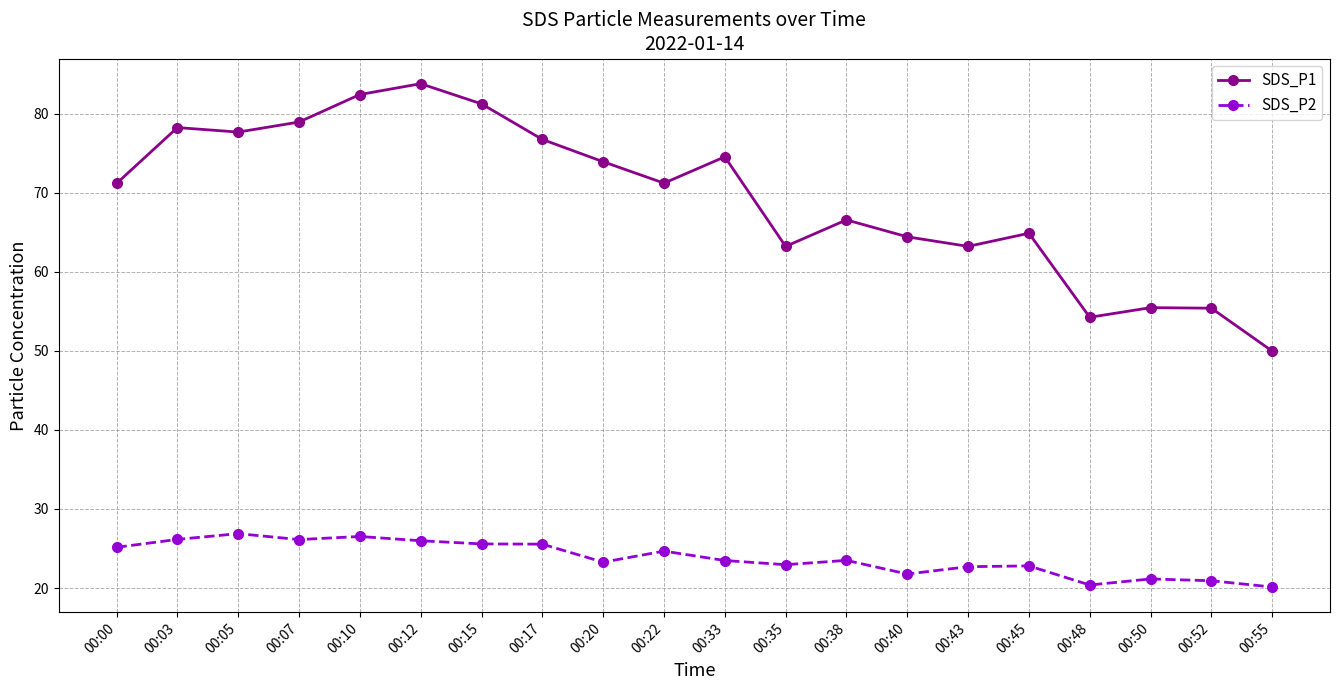

True or false: SDS_P1 and SDS_P2 intersect in this chart.

False